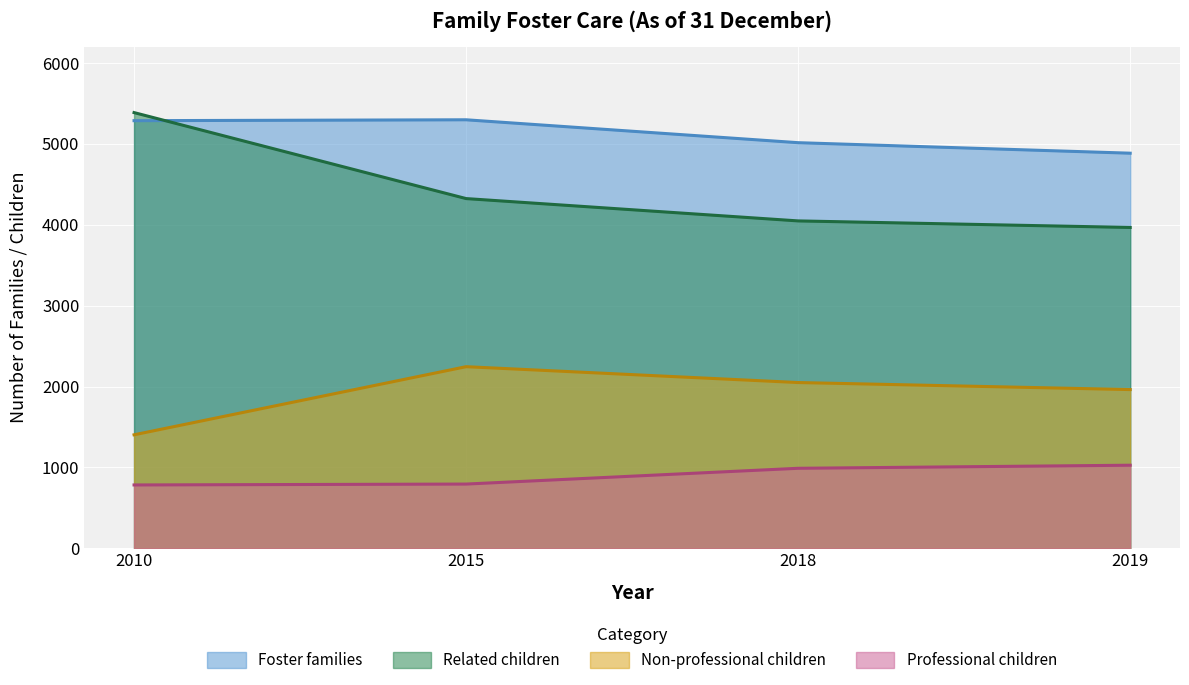

Read the Related children value at 2019, to the nearest 10.

3970